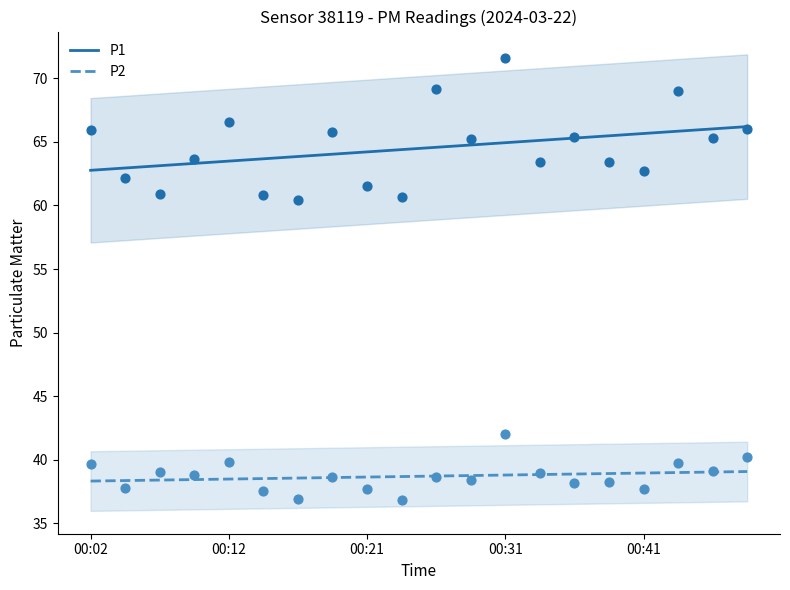

True or false: P1 and P2 cross at least once.

False